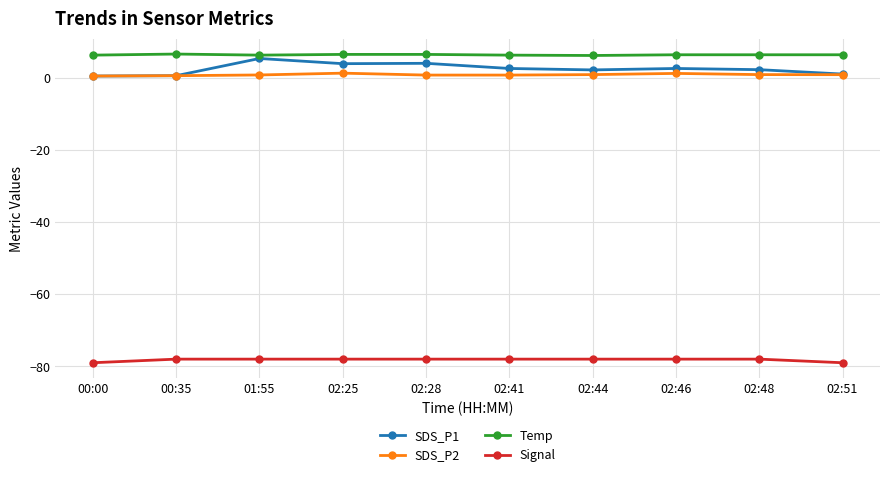

List the series in order of their peak value, highest first.

Temp, SDS_P1, SDS_P2, Signal